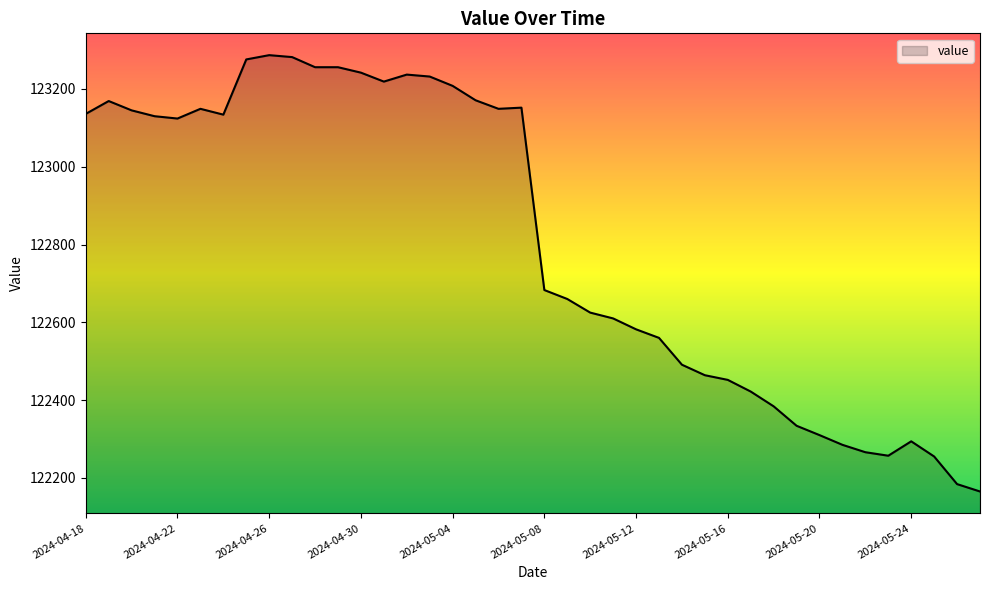

What is the minimum value shown in the chart?

122165